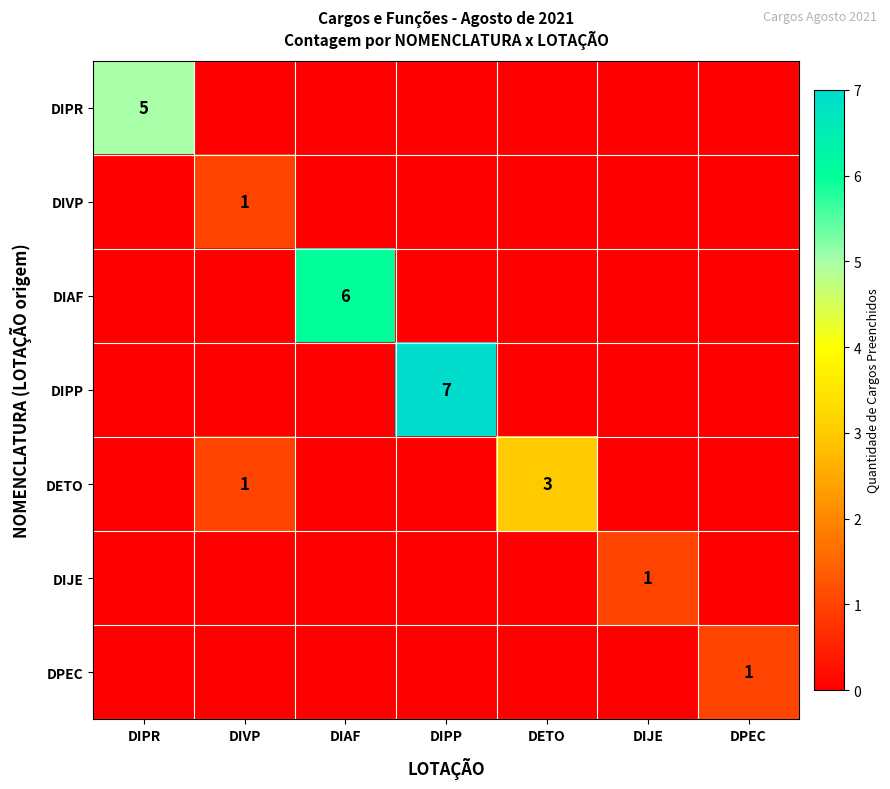

At how many categories does at least one series exceed 3?

3